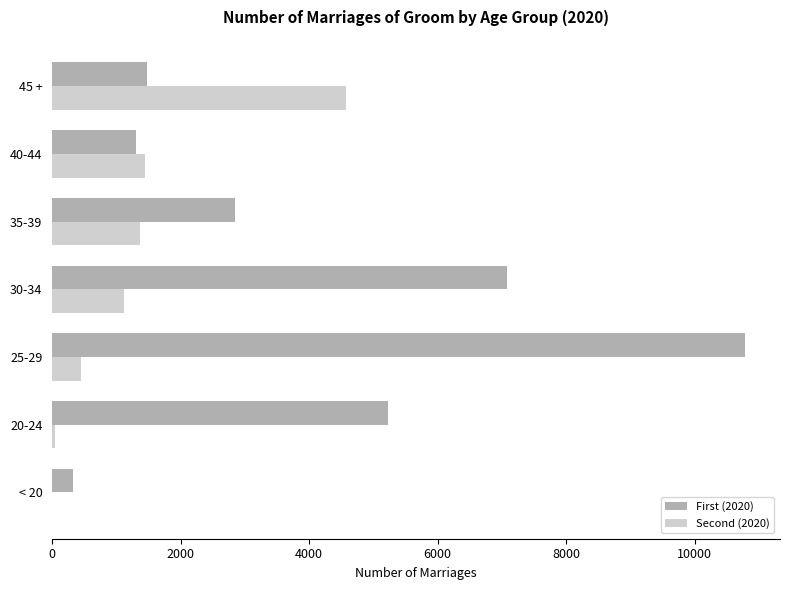

What is the greatest value displayed?

10791